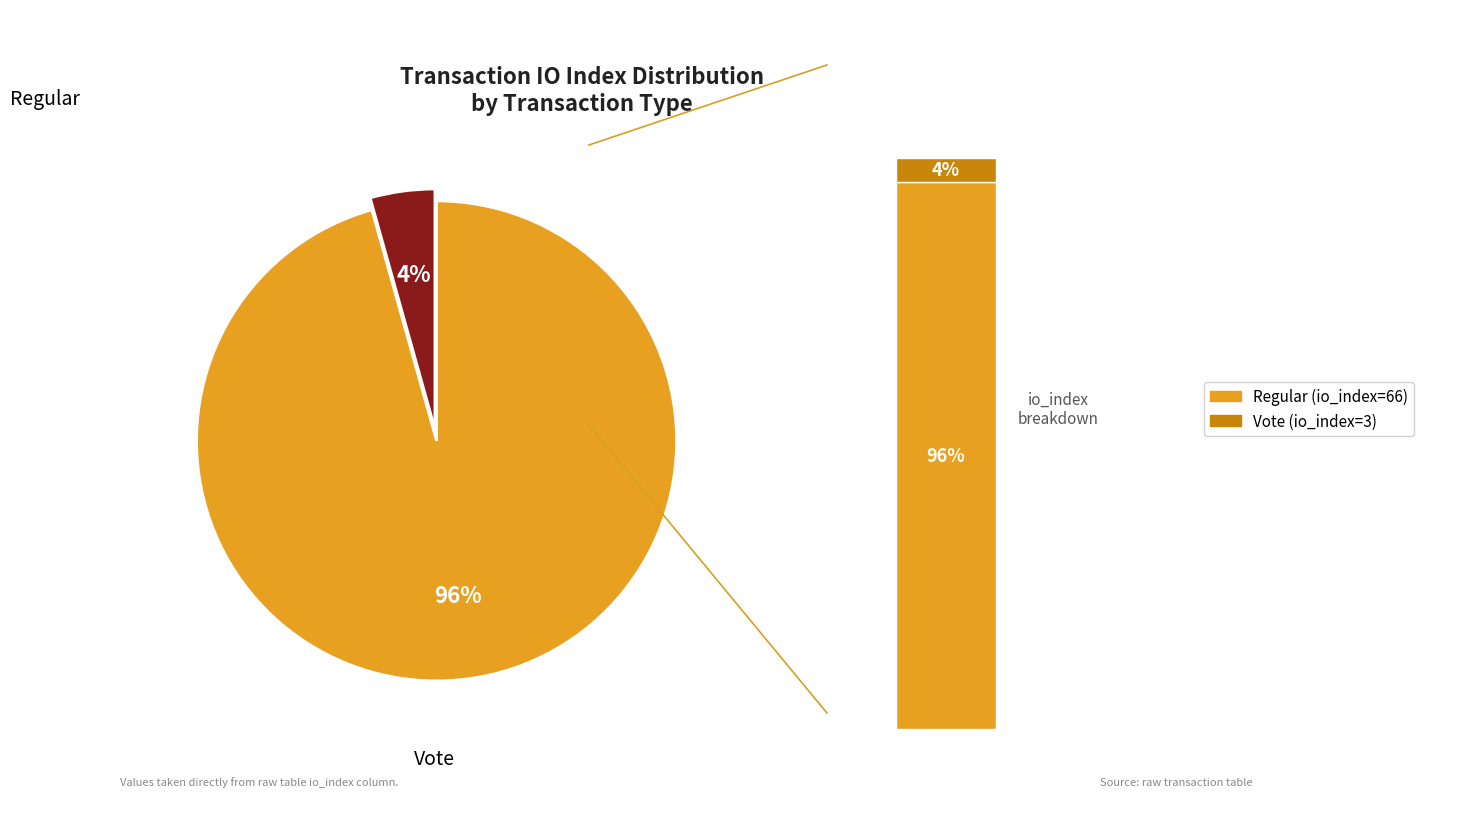

To the nearest percent, what is the difference between the largest and smallest slice percentages?

91%